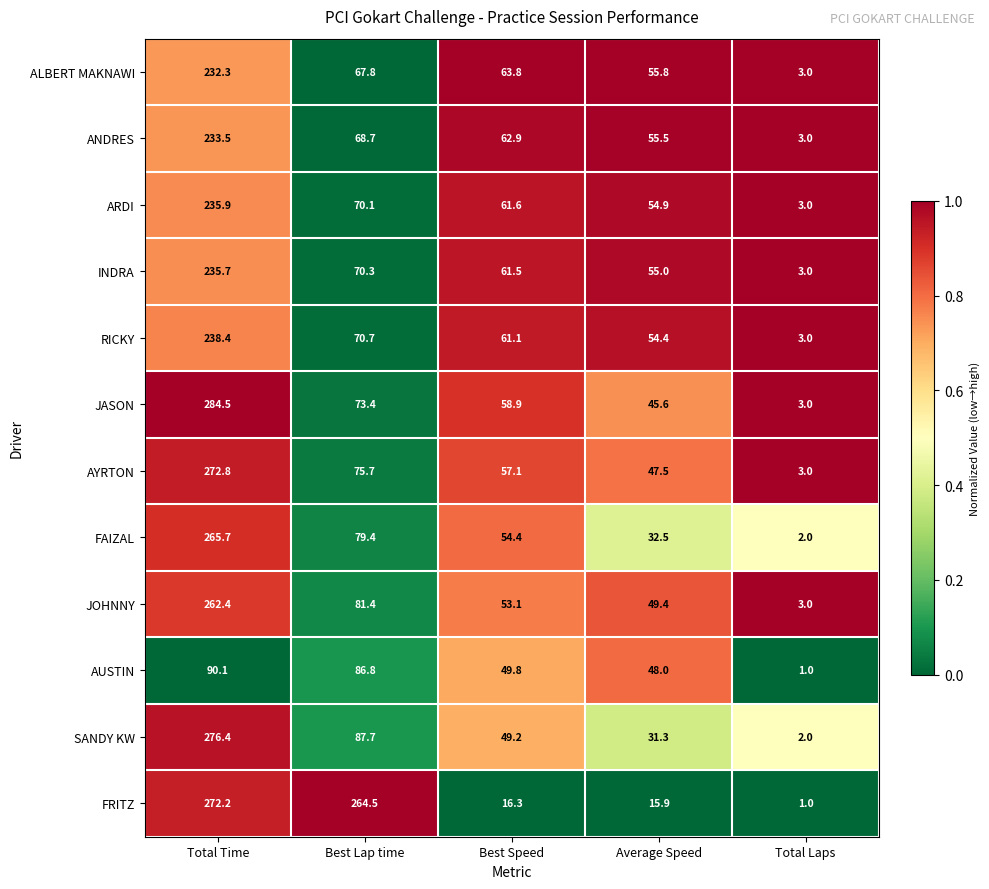

The RICKY series shows 54.4 at Average Speed. True or false?

True